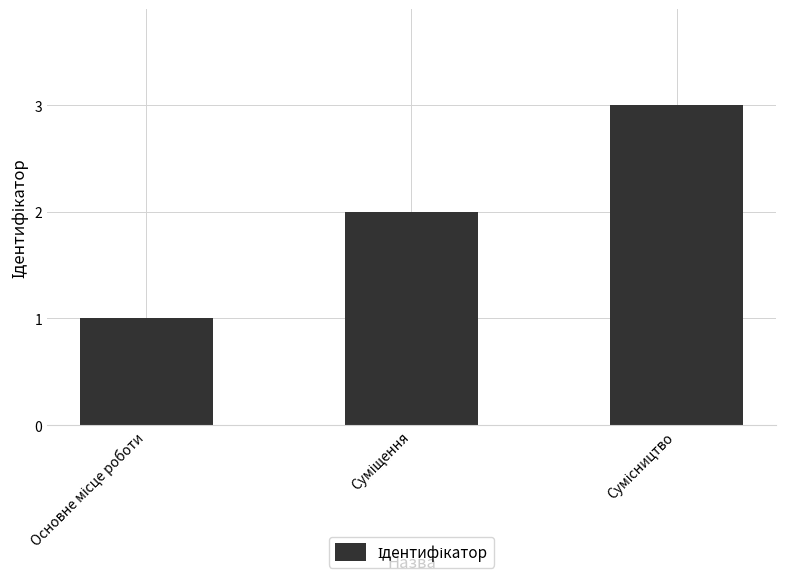

What is the maximum value shown in the chart?

3